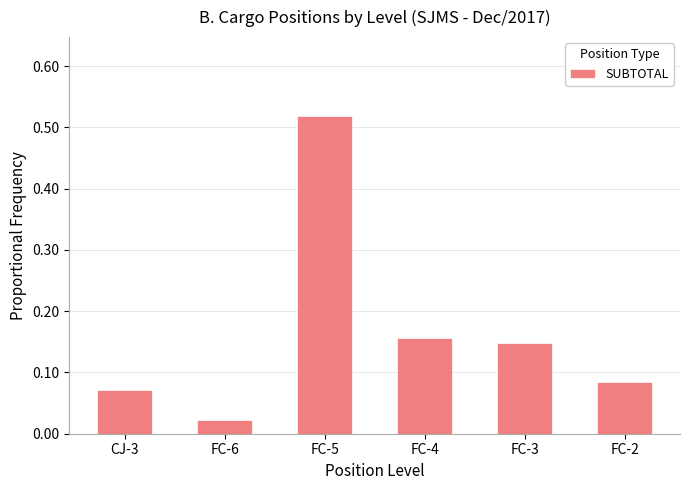

What is the sum of the values at FC-3 and FC-4?

0.3